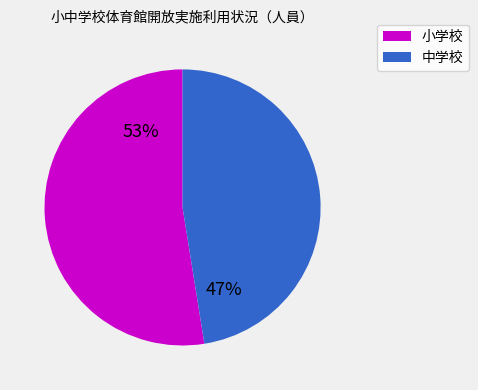

To the nearest percent, what is the average slice percentage?

50%